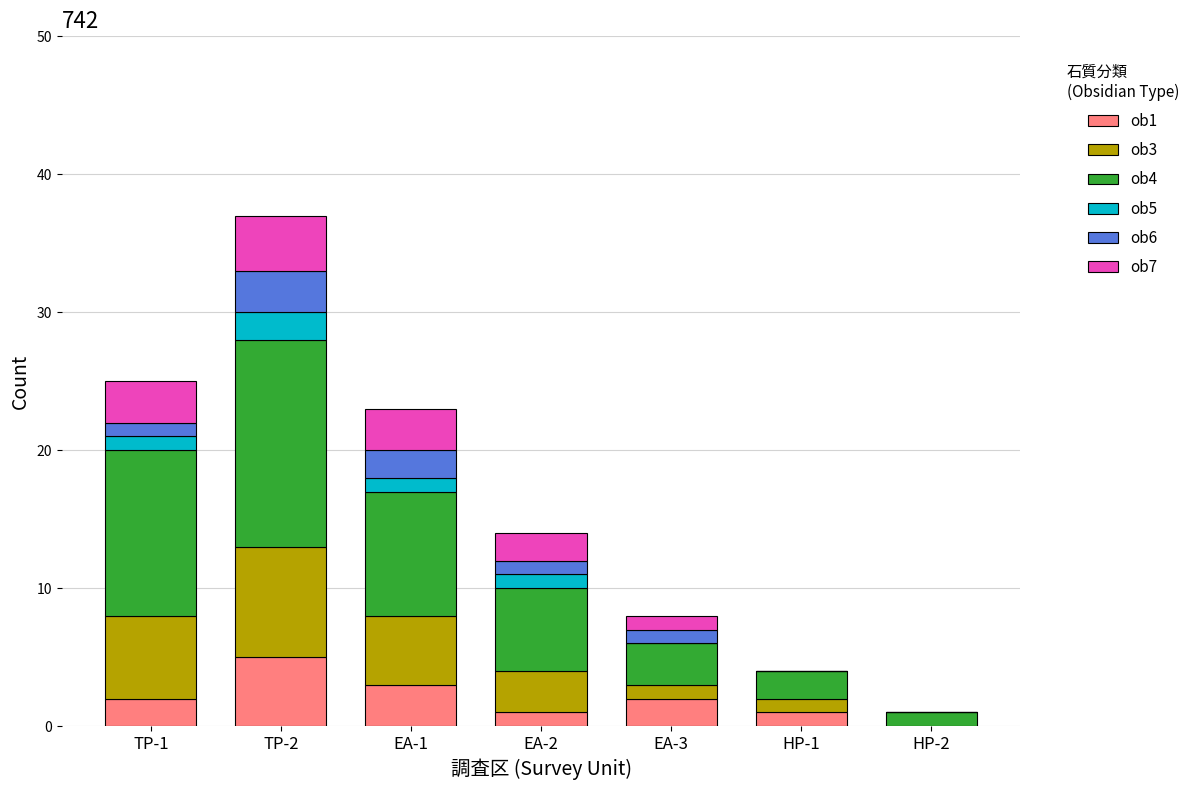

Which category has the highest value in the ob1 series?

TP-2